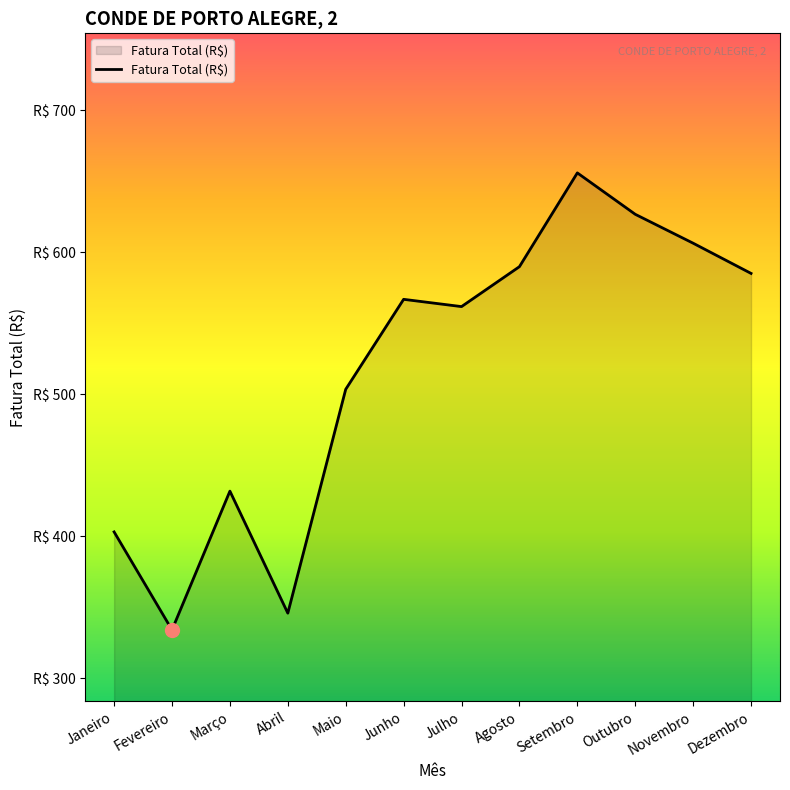

What is the change in value from Julho to Dezembro?

+23.4